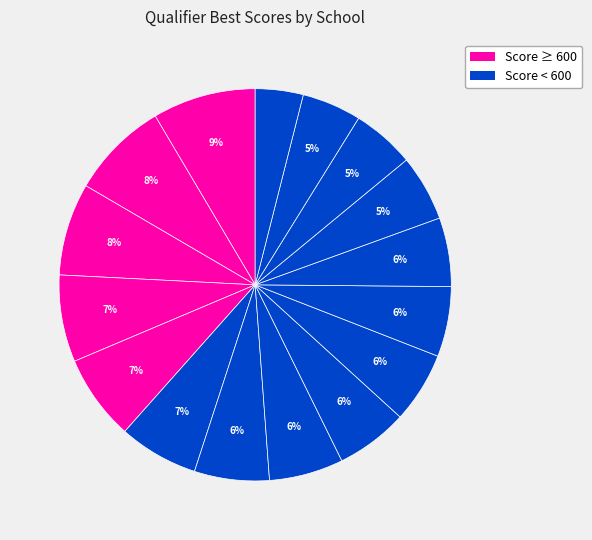

How many slices are in this pie chart?

16